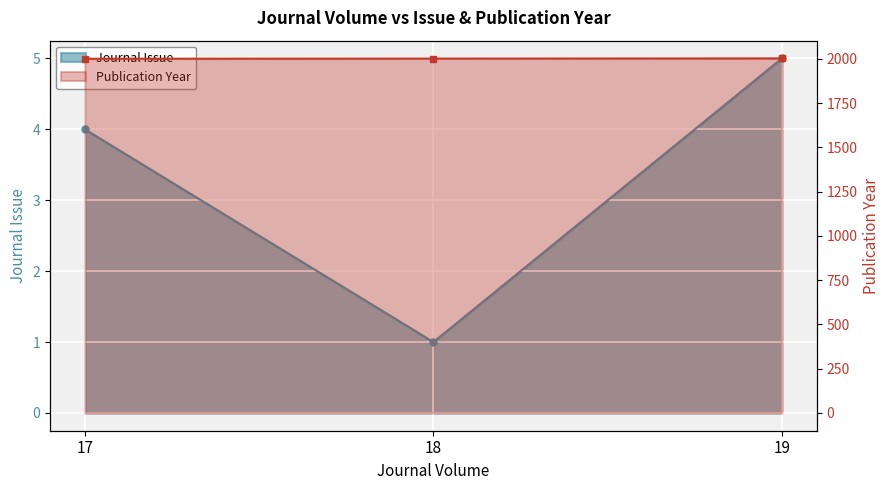

What is the difference between the highest and lowest values at 18?

2001